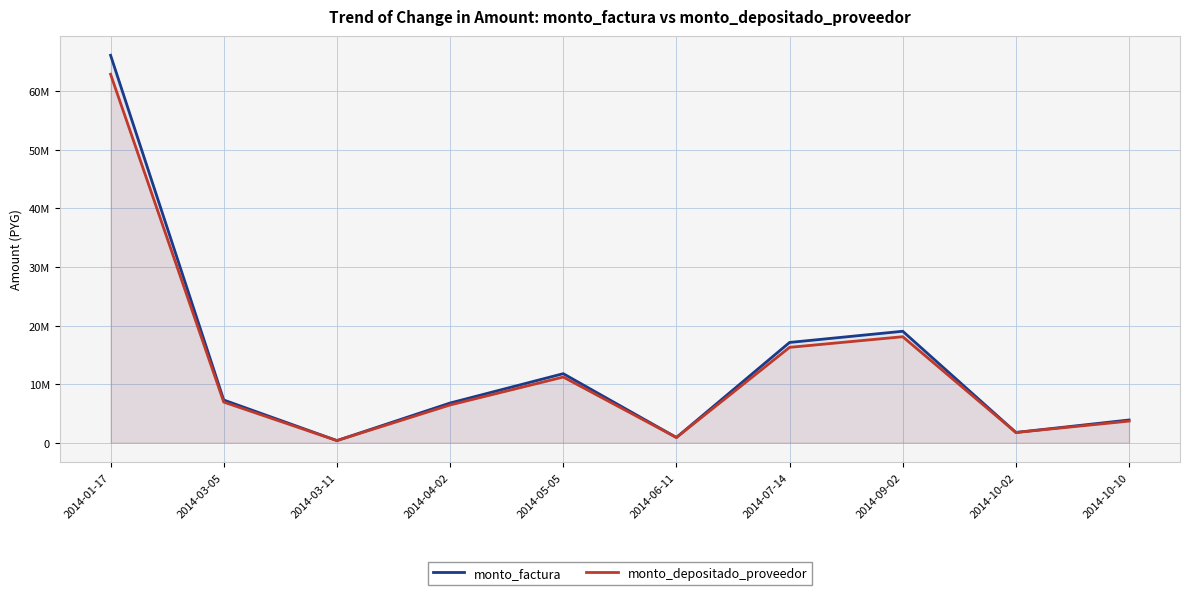

Rank the series by their maximum value, from lowest to highest.

monto_depositado_proveedor, monto_factura